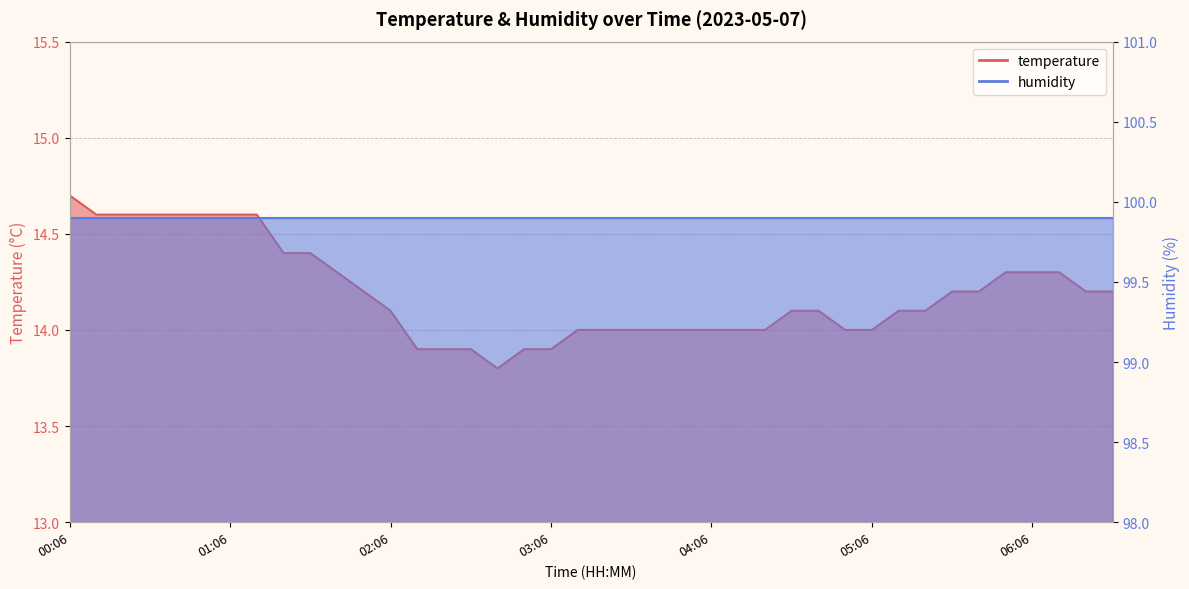

Rank the categories by value from highest to lowest.

00:06, 00:16, 00:26, 00:36, 00:46, 00:56, 01:06, 01:16, 01:26, 01:36, 01:46, 05:56, 06:06, 06:16, 01:56, 05:36, 05:46, 06:26, 06:36, 02:06, 04:36, 04:46, 05:16, 05:26, 03:16, 03:26, 03:36, 03:46, 03:56, 04:06, 04:16, 04:26, 04:56, 05:06, 02:16, 02:26, 02:36, 02:56, 03:06, 02:46